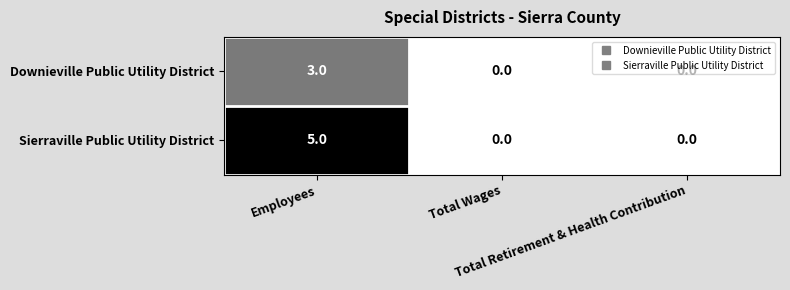

What is the difference between the maximum and second lowest values in the Sierraville Public Utility District series?

5